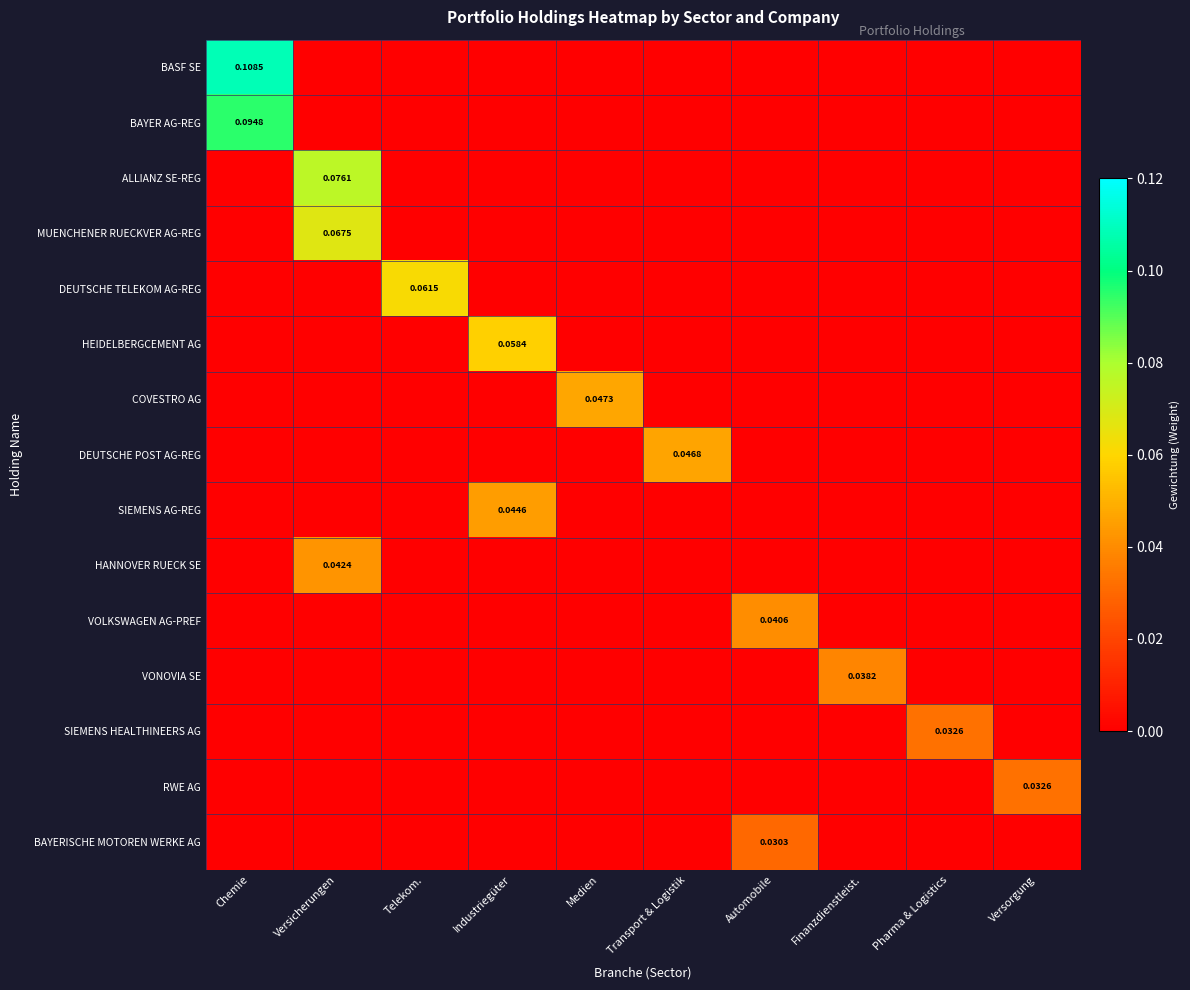

How many BAYER AG-REG values are between 0 and 1?

10